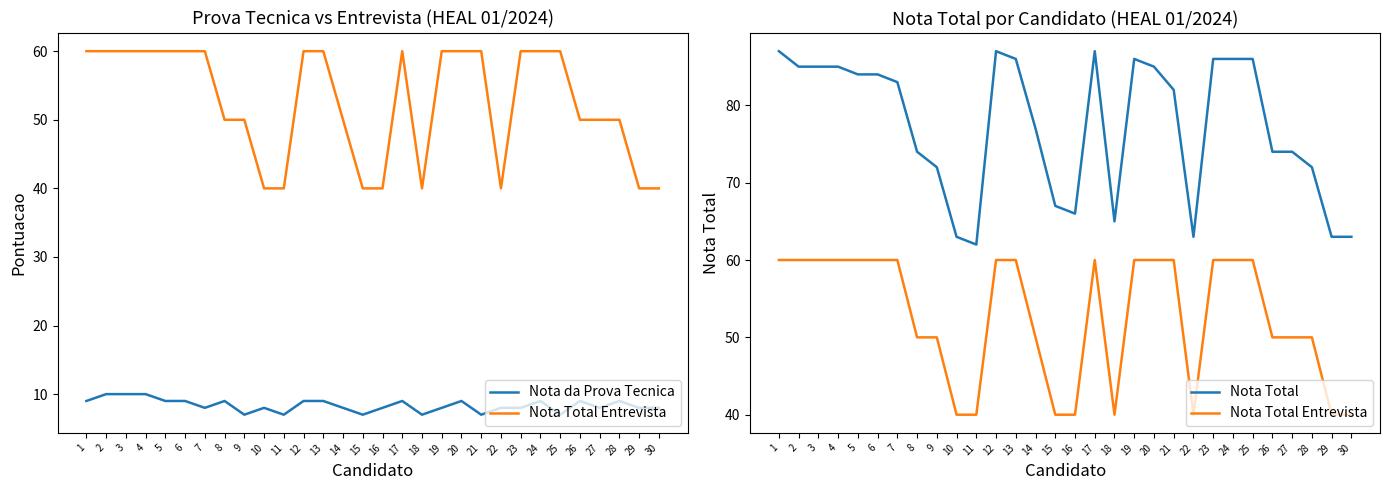

True or false: Nota da Prova Tecnica and Nota Total intersect in this chart.

False